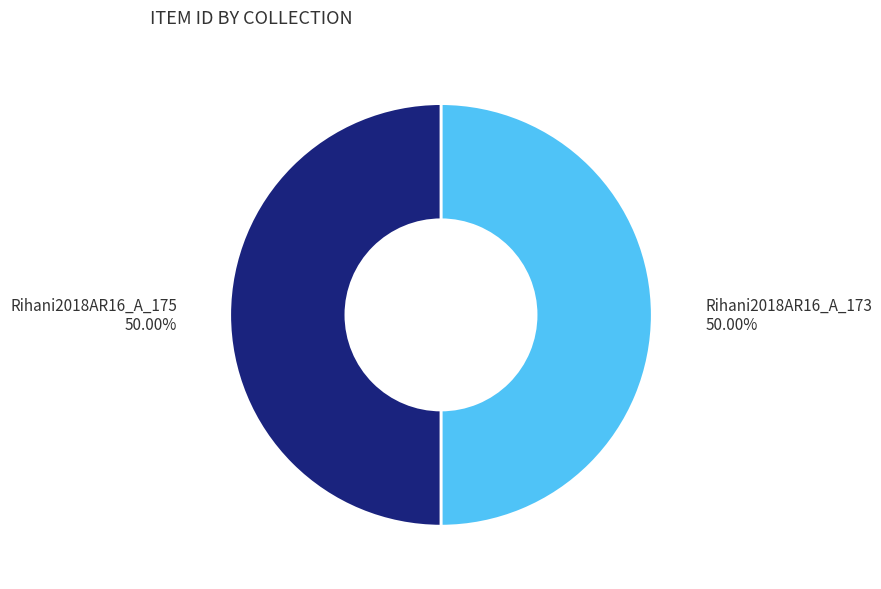

Count the number of slices in the pie.

2